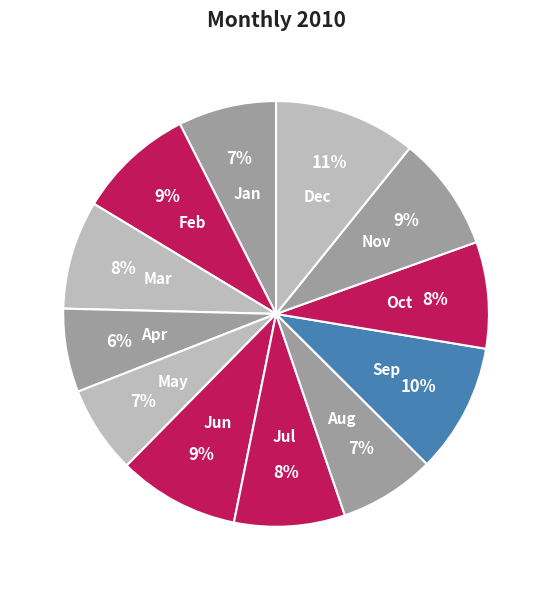

Do Sep and Aug together represent more than half of the pie?

No